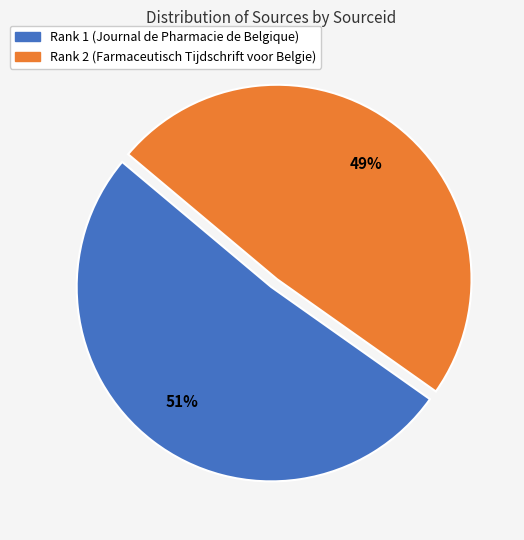

Which category has the biggest portion of the pie?

Rank 1 (Journal de Pharmacie de Belgique)